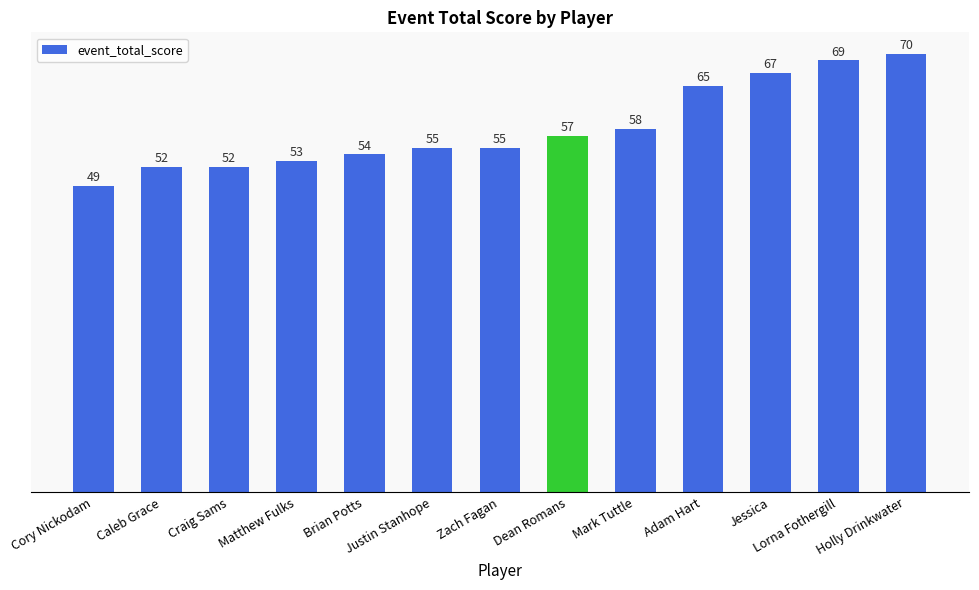

What position from the right is Dean Romans?

6